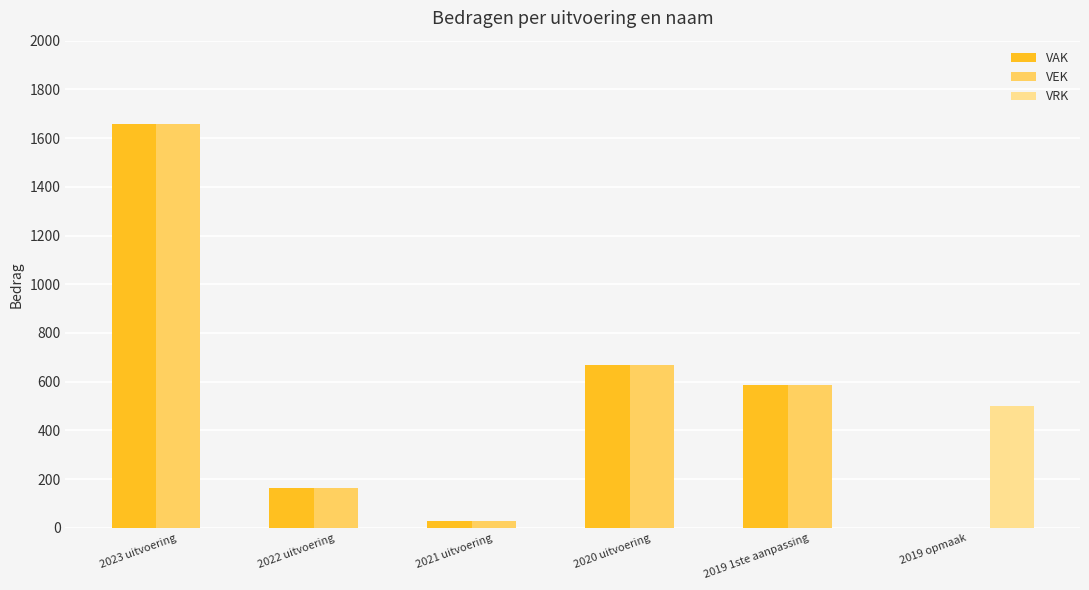

What is the total value across all series at 2019 1ste aanpassing?

1174